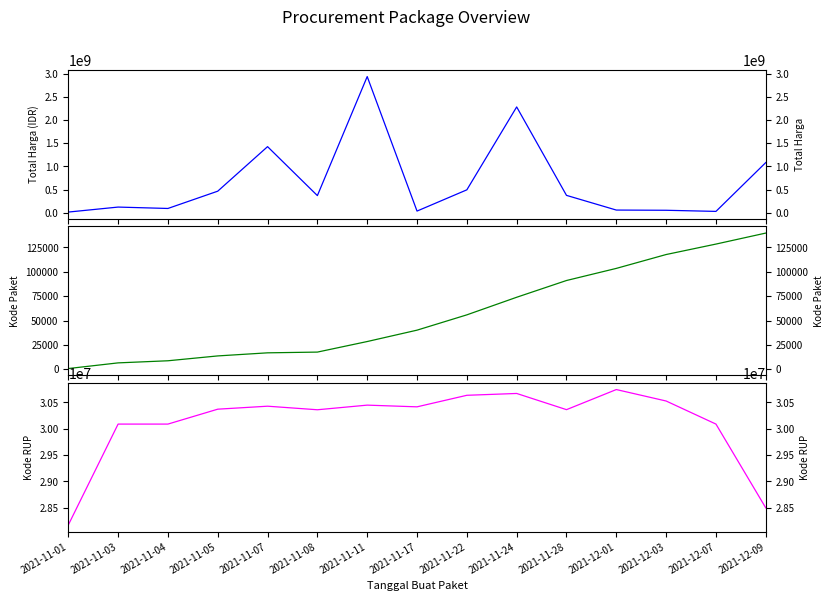

What are all the series names shown in the legend?

Total Harga, Kode Paket, Kode RUP